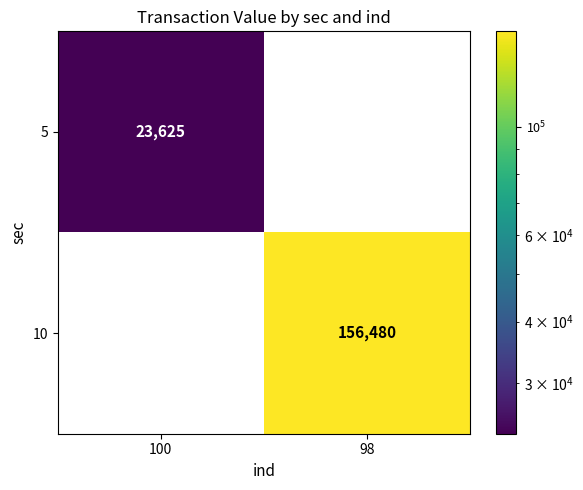

True or false: 10 has a value of 272640 at 98.

False